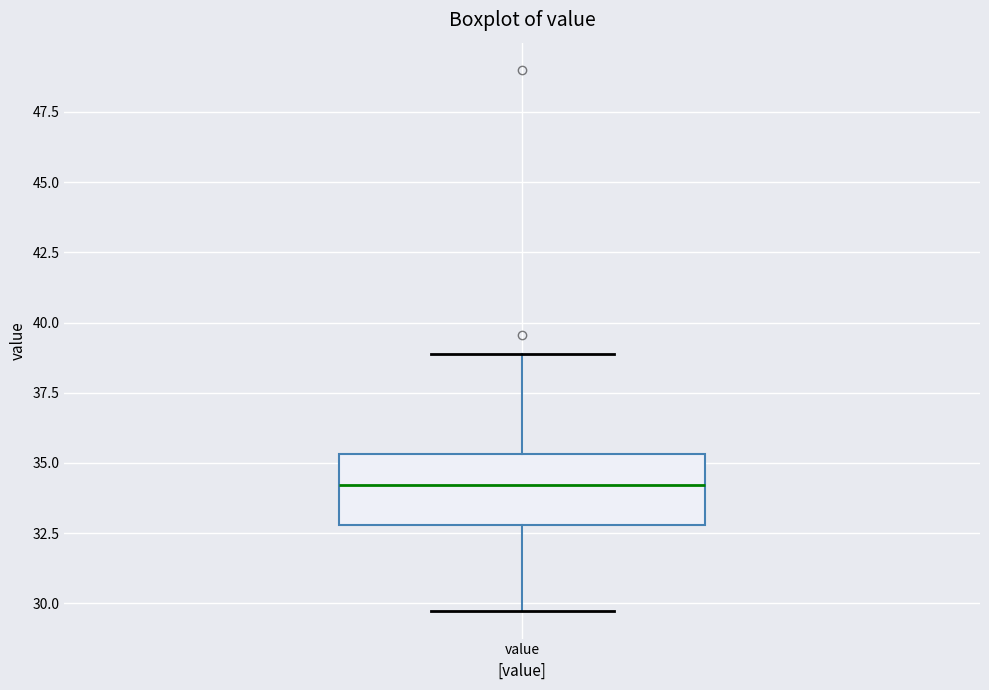

Transcribe this box plot: give where the median line is, the range the box spans, and where the two whiskers end, as read against the y-axis. The values are not printed on the chart, so give them approximately, as read against the axis.

median 34.0, box 33.0 to 35.5, whiskers 29.5 to 39.0